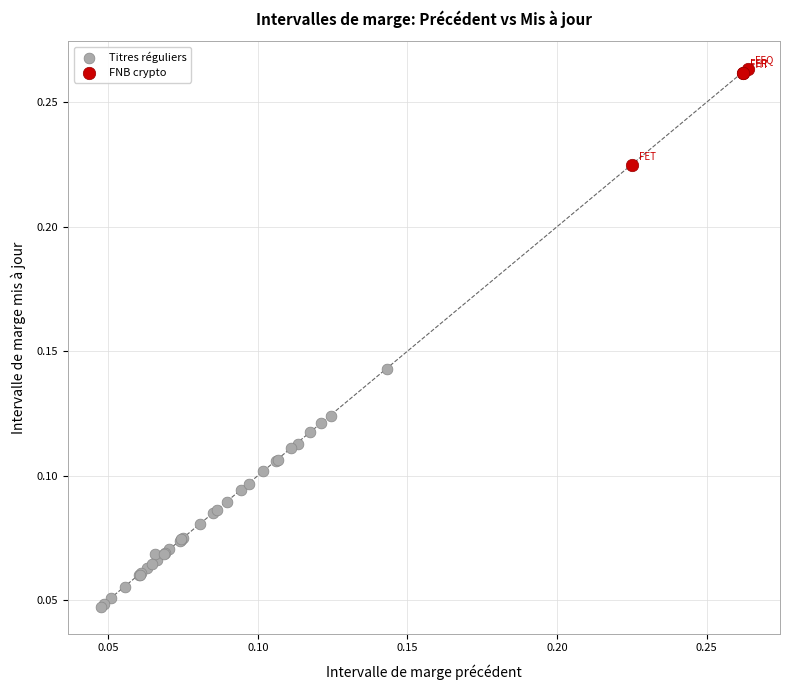

Which series contains the highest Y value?

FNB crypto